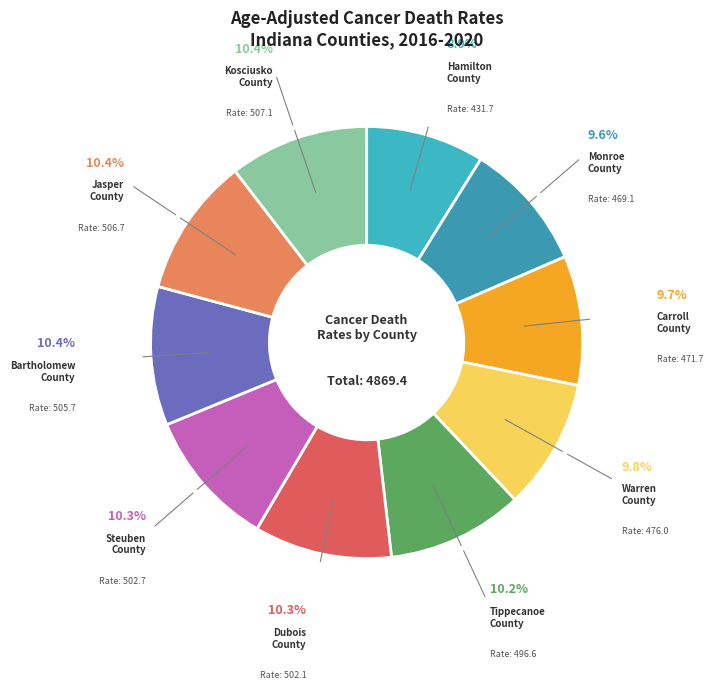

How many slices are in this pie chart?

10